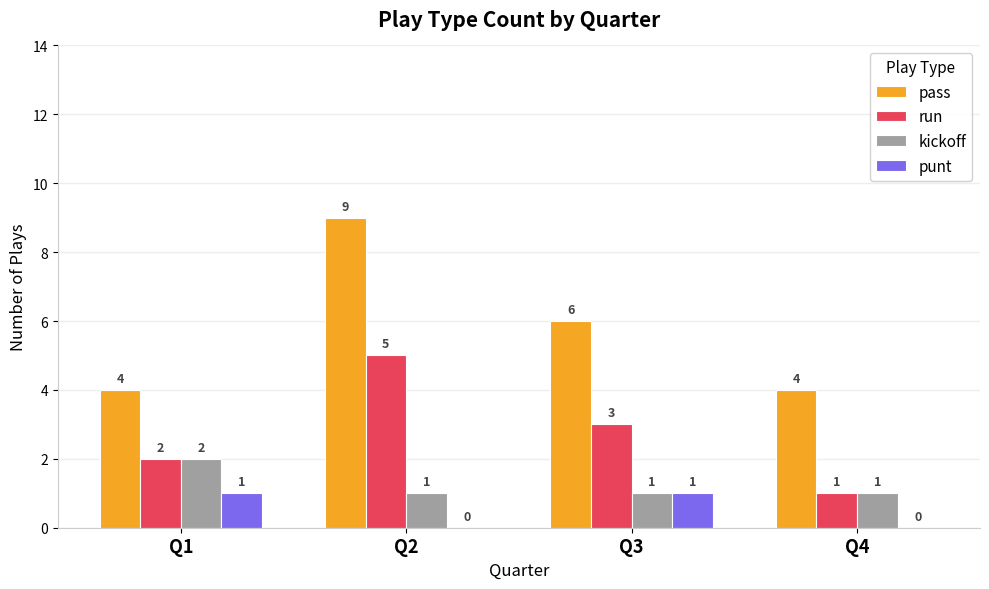

How many data points does each series have?

4